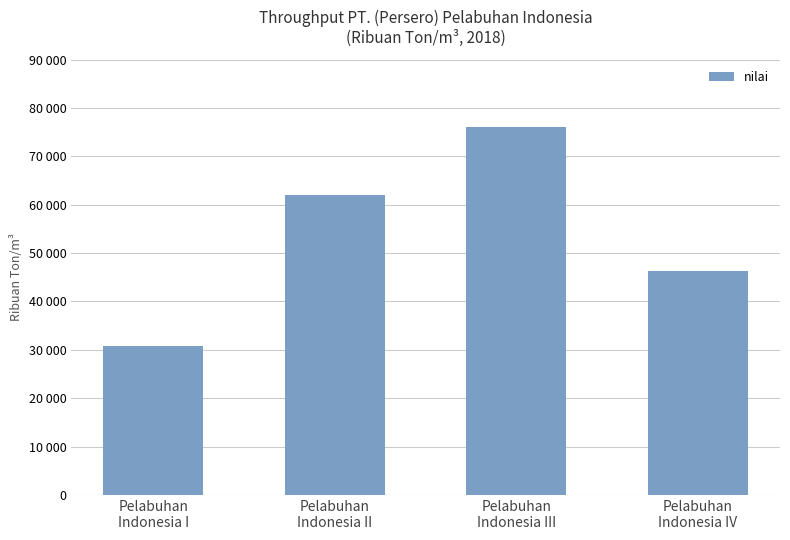

At which label does the data first exceed 61971?

Pelabuhan
Indonesia III